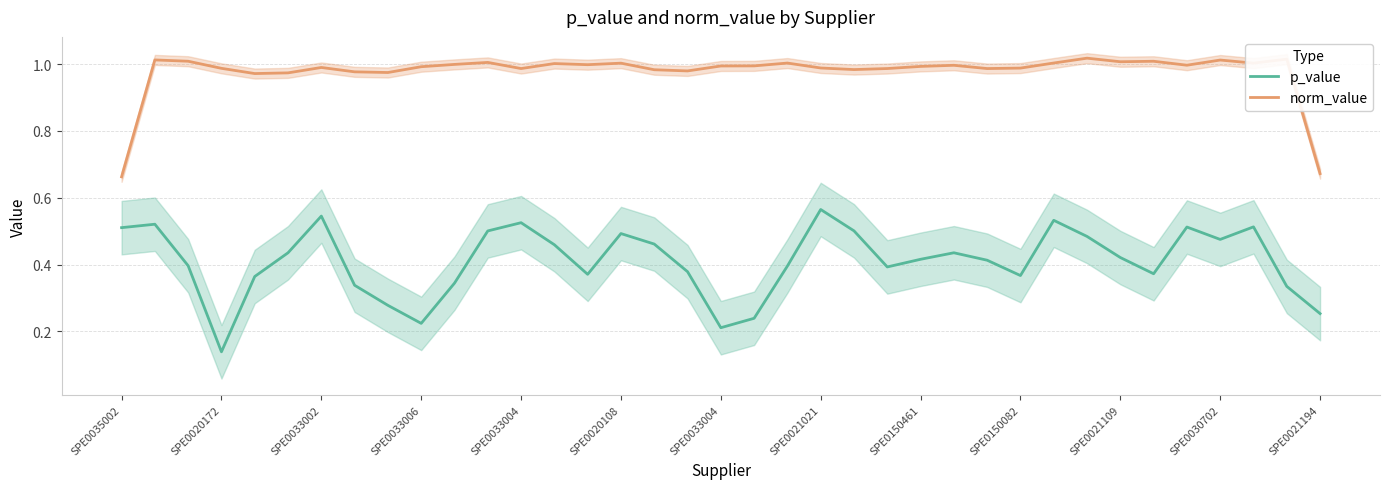

At which label does p_value reach its minimum?

SPE0020172